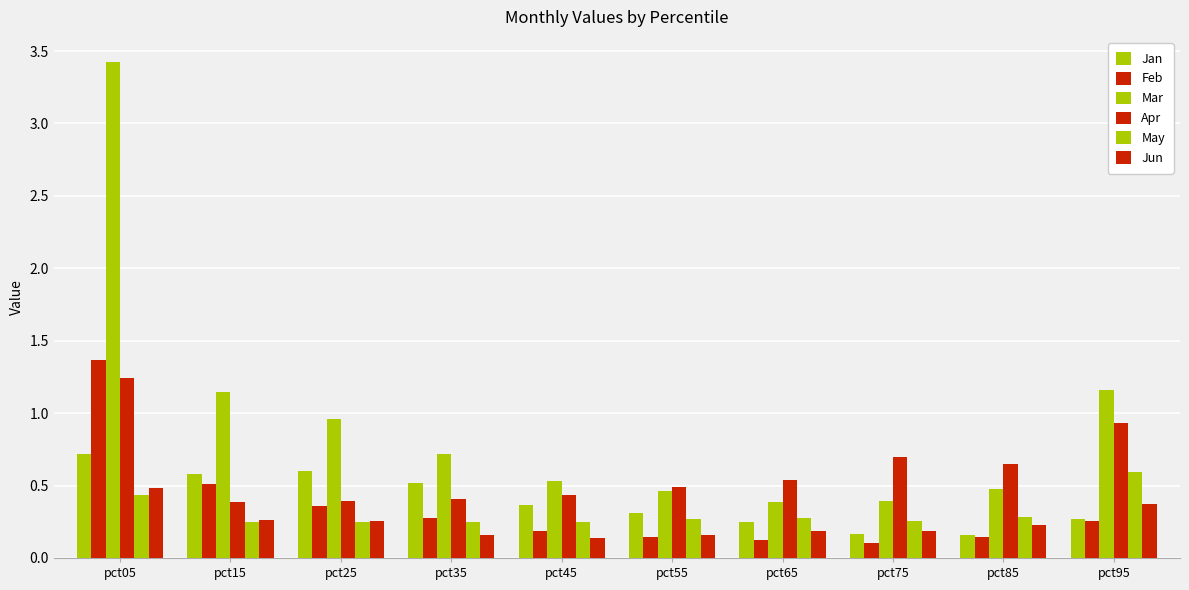

At which label does May reach its peak?

pct95